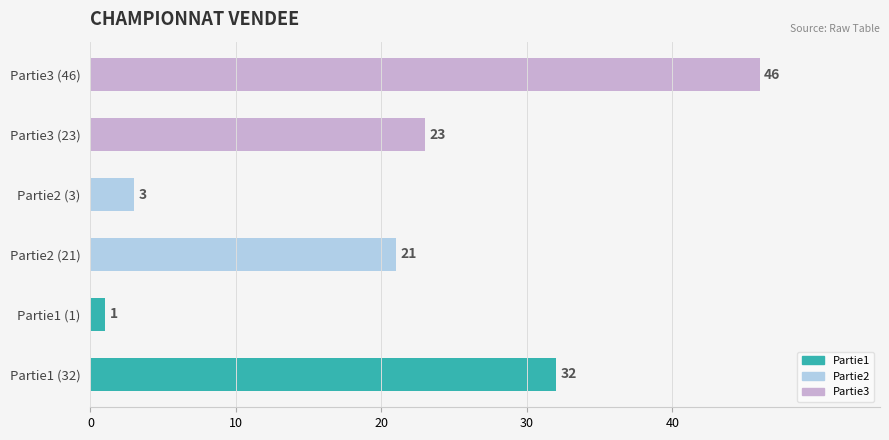

Which has a higher value, Partie3 (46) or Partie2 (3)?

Partie3 (46)